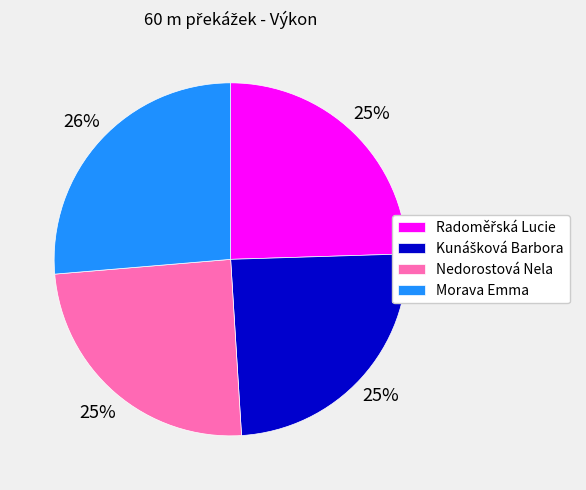

To the nearest percent, what portion does Nedorostová Nela represent?

25%